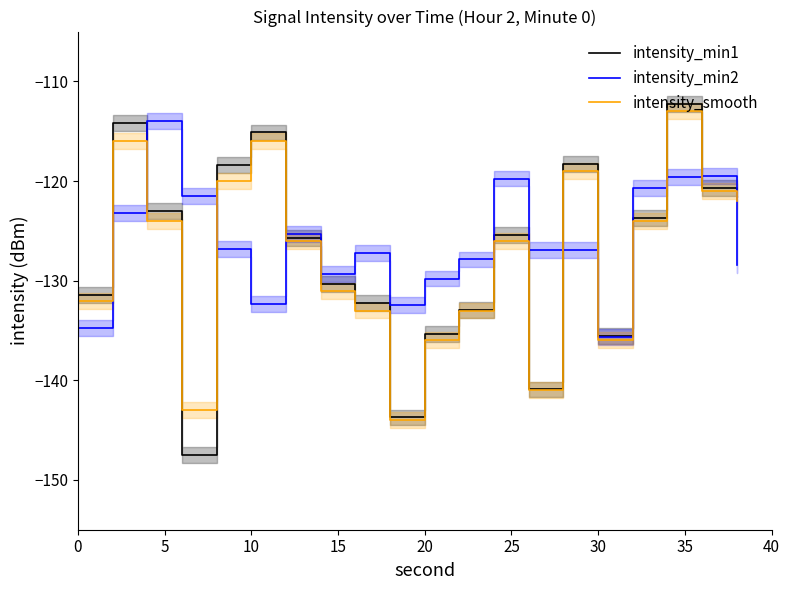

What is the value of the intensity_min2 point at the 17th from the left?

-120.7